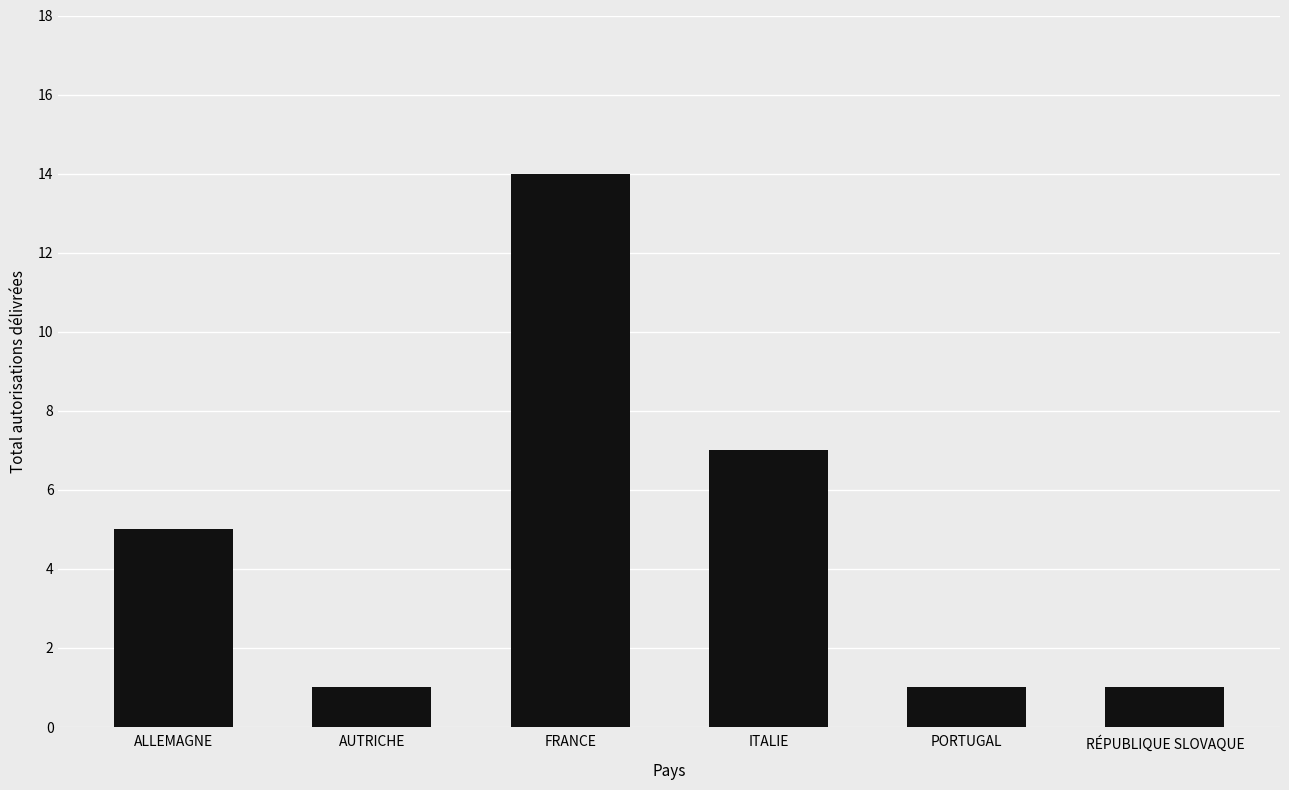

At which category does the chart reach its peak across all series?

FRANCE